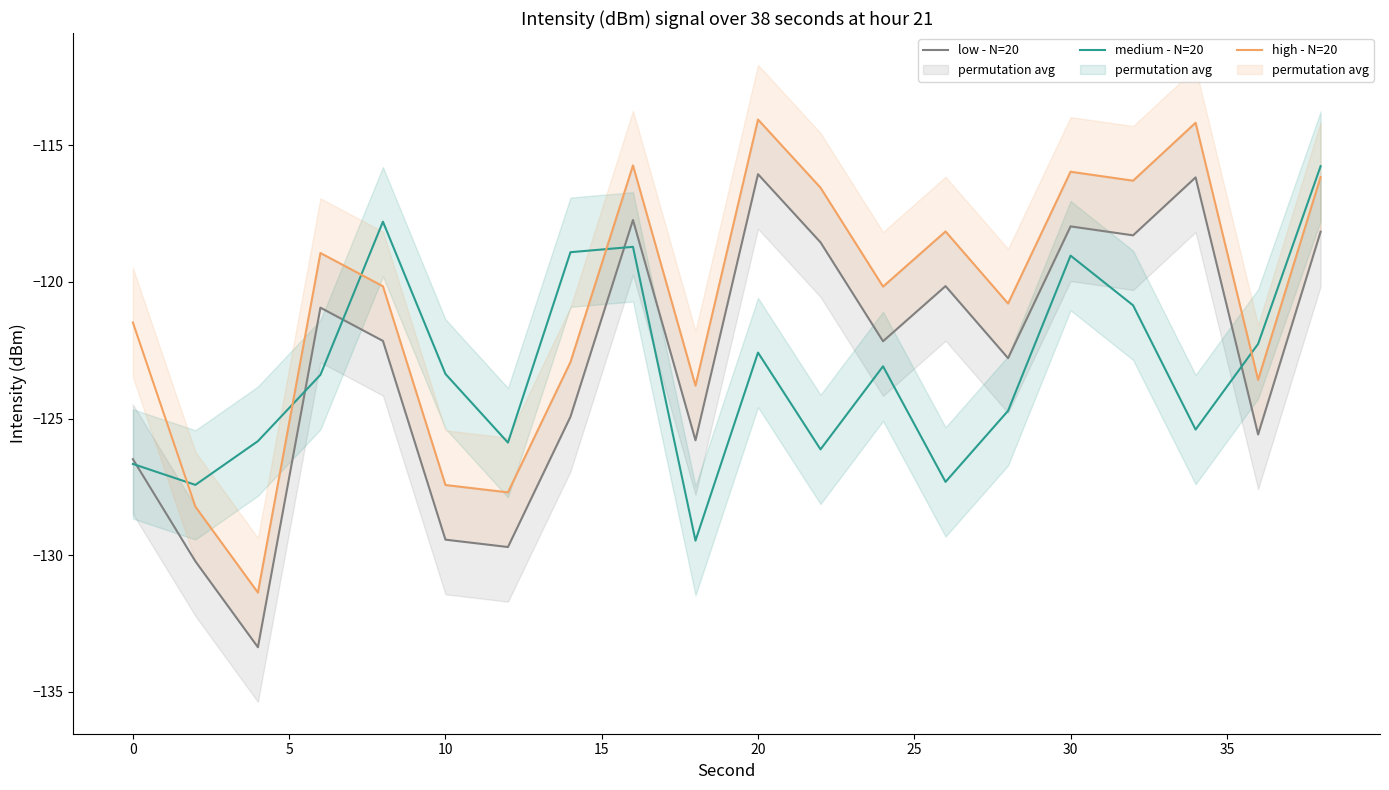

What is the minimum value for medium - N=20?

-129.5